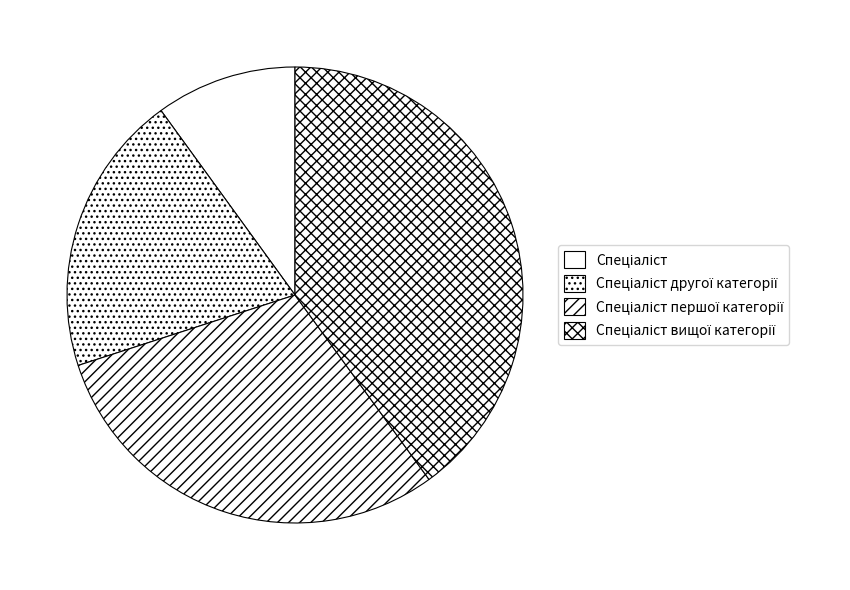

To the nearest percent, what portion does Спеціаліст вищої категорії represent?

40%